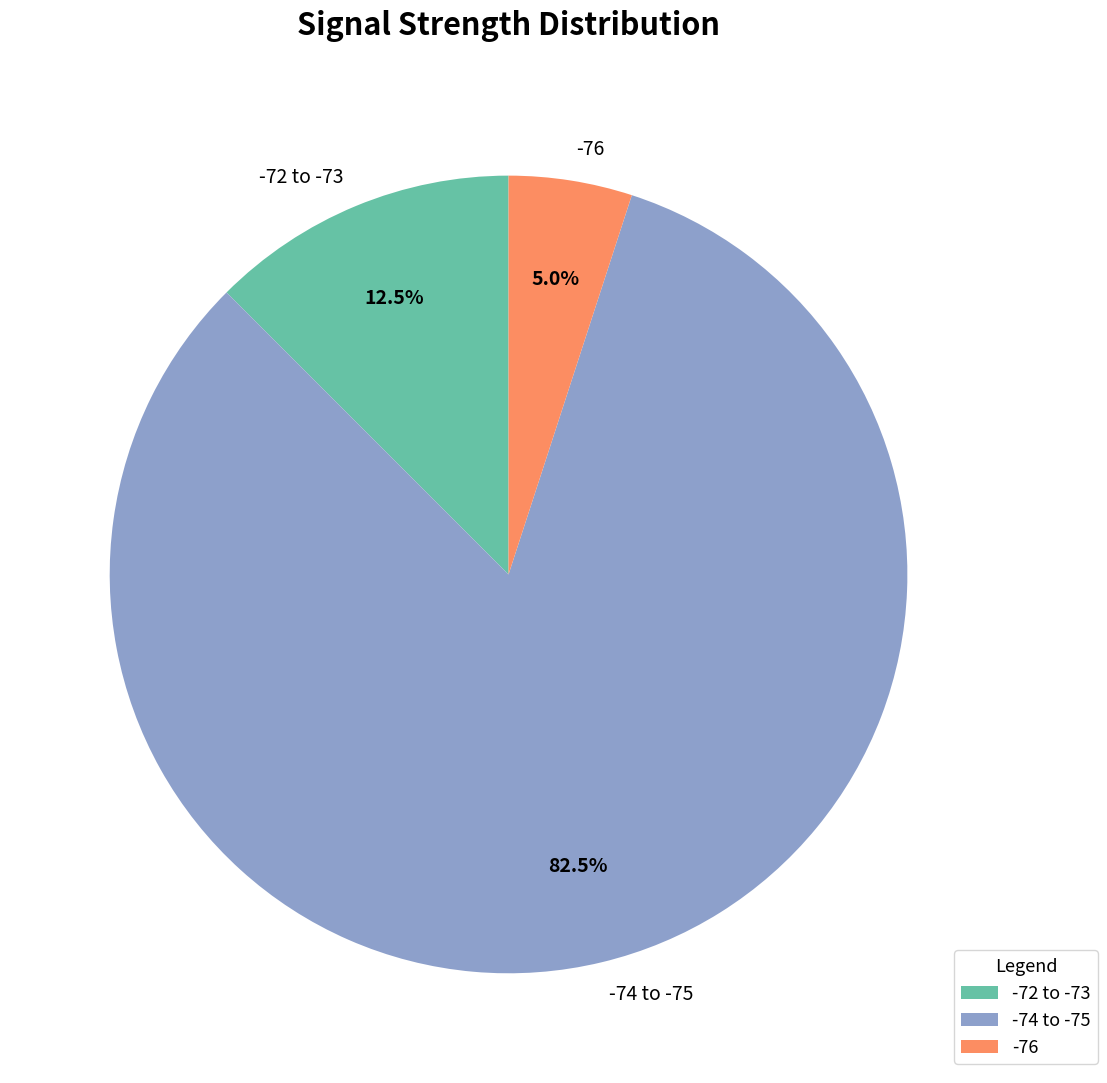

What percentage is NOT represented by -74 to -75?

17.5%